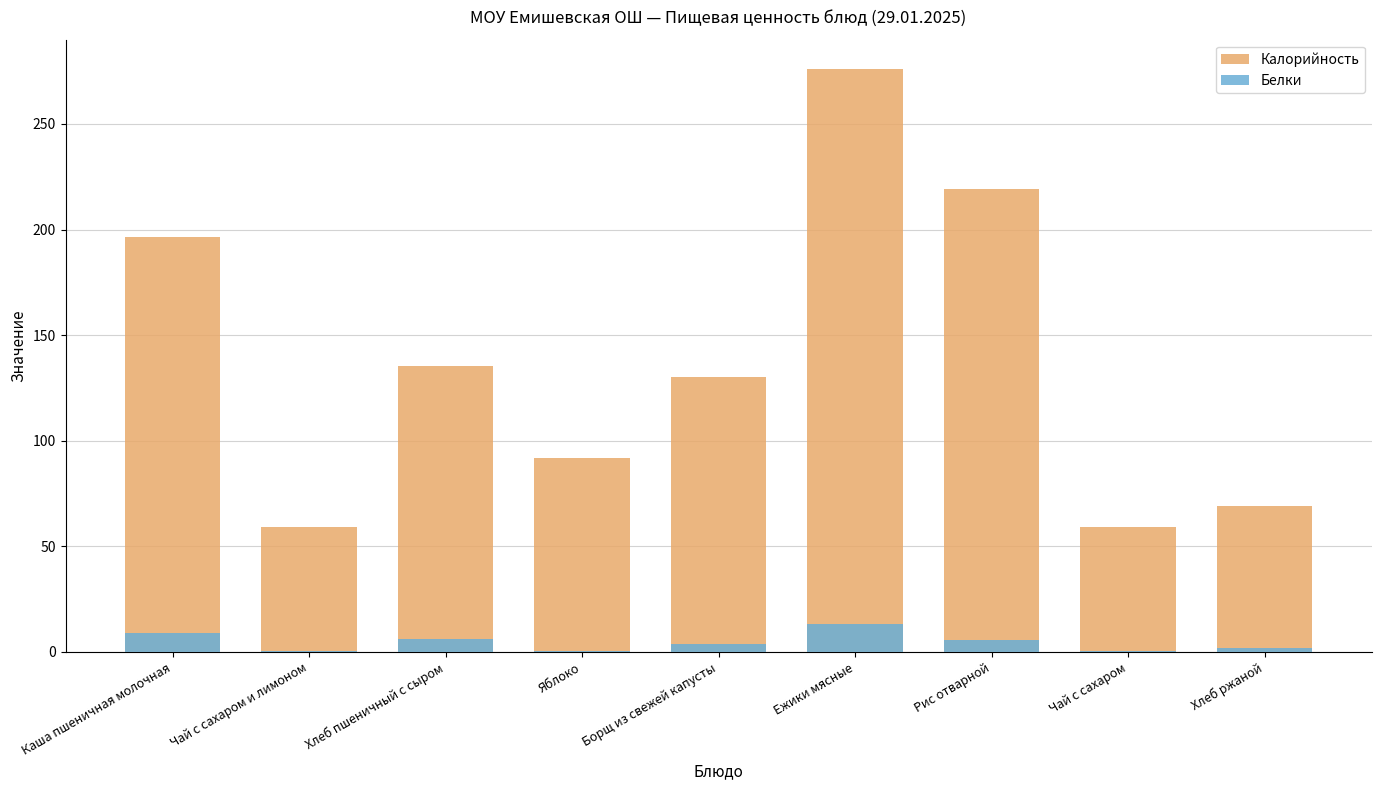

Does the chart contain any negative values?

No